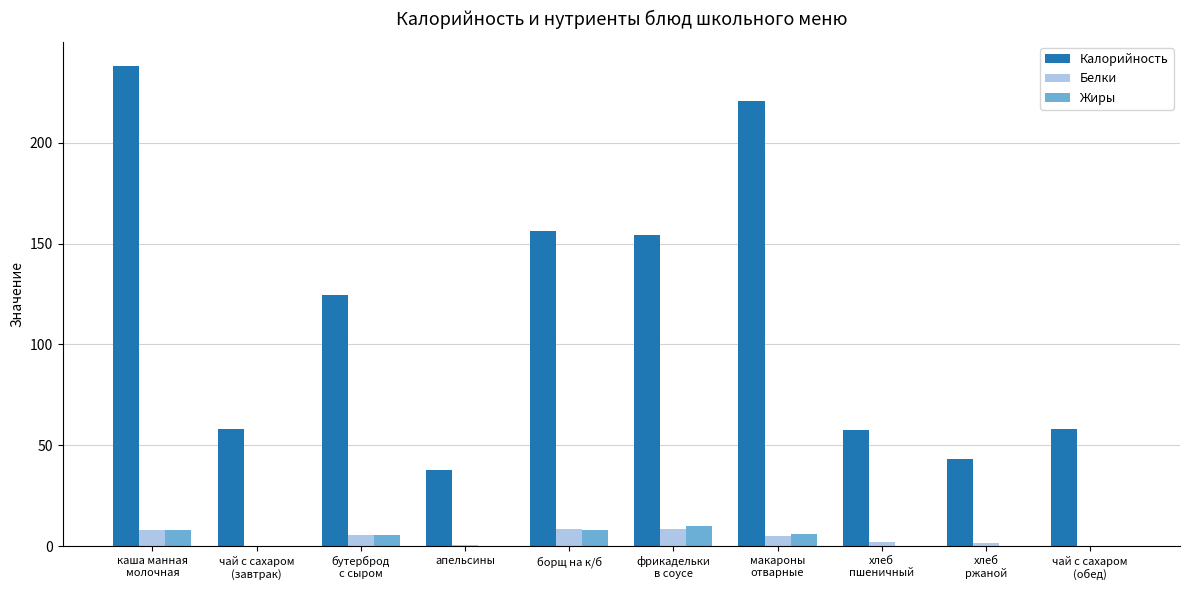

What is the sum of all Калорийность values?

1147.5